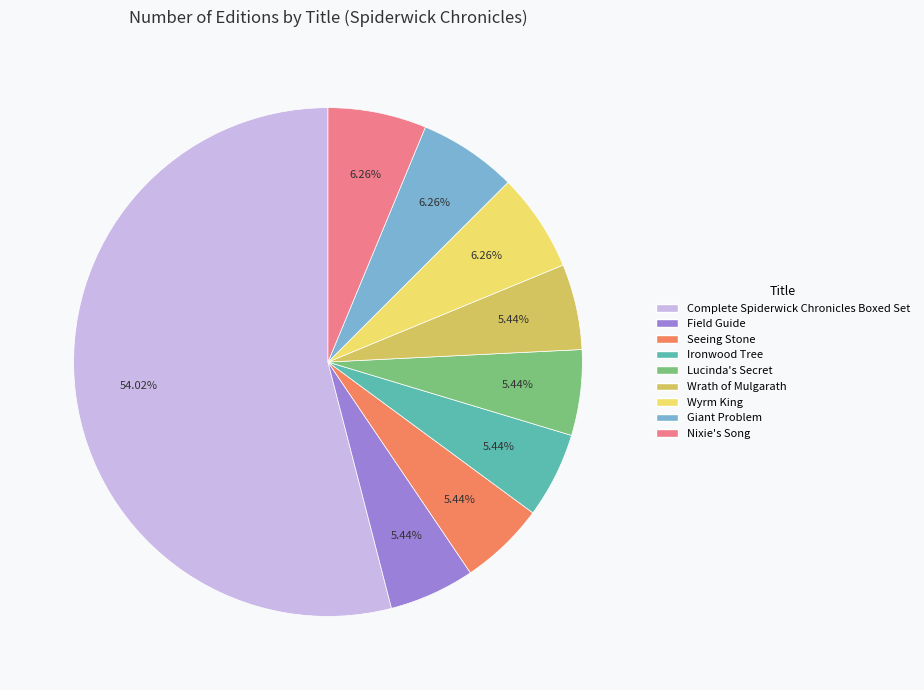

To the nearest percent, what is the combined percentage of Wyrm King and Lucinda's Secret?

12%